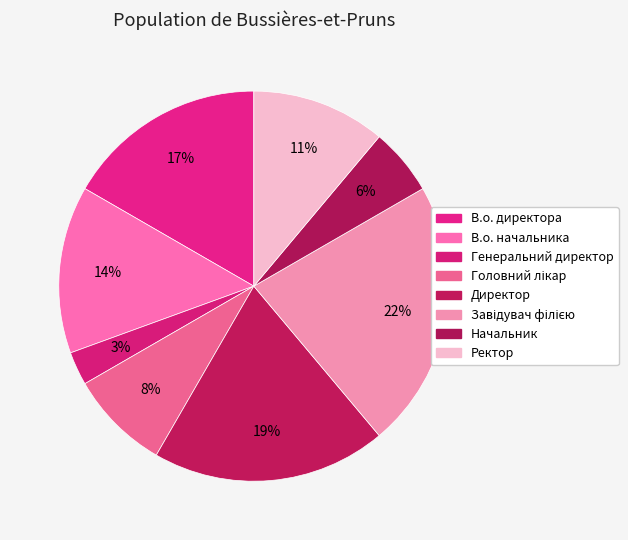

How many segments does this pie chart have?

8